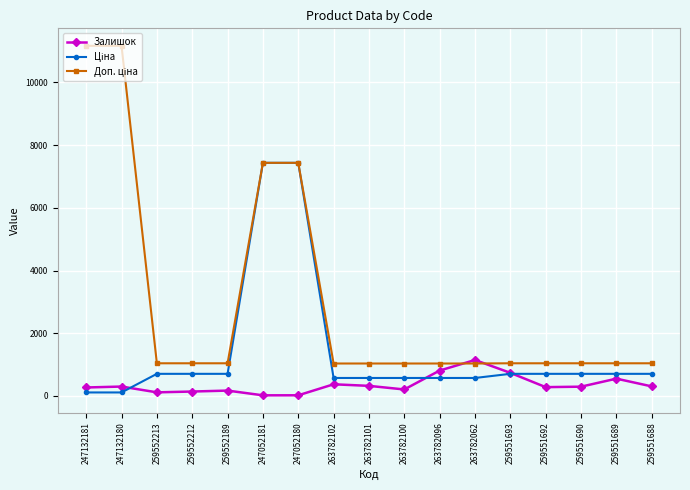

What is the spread (max minus min) of values at 259551693?

336.5